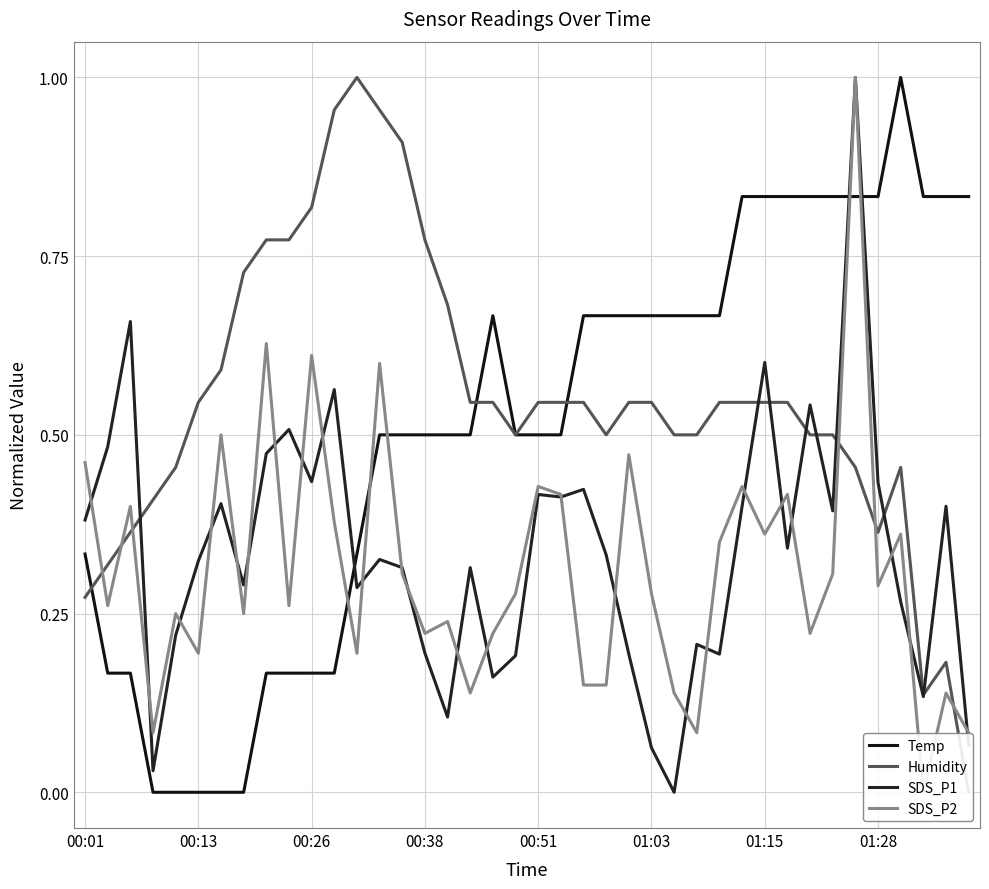

Which series has the largest total across all categories?

Humidity